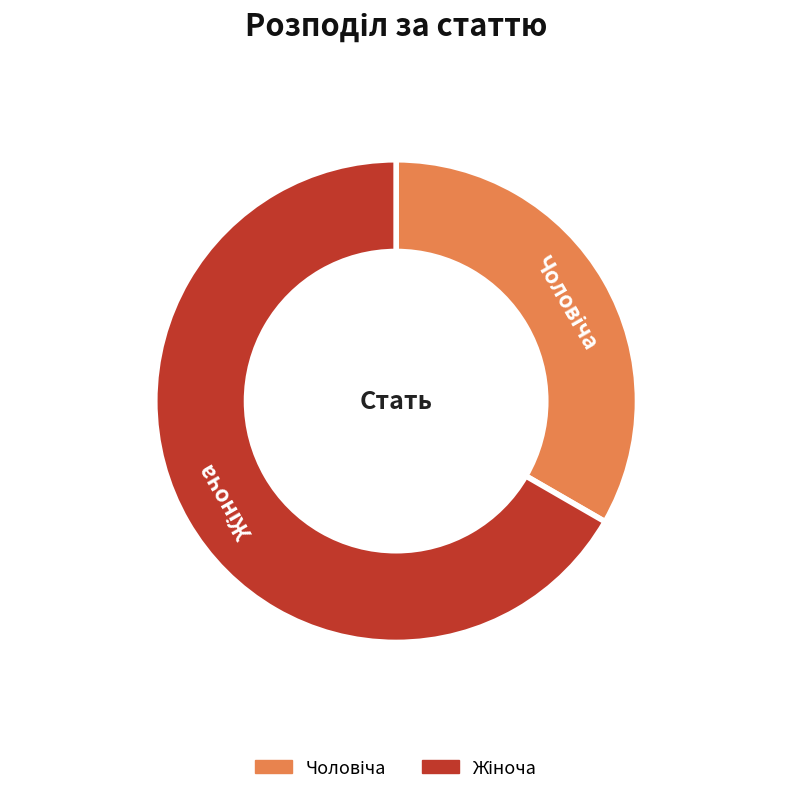

Does any single category account for the majority?

Yes